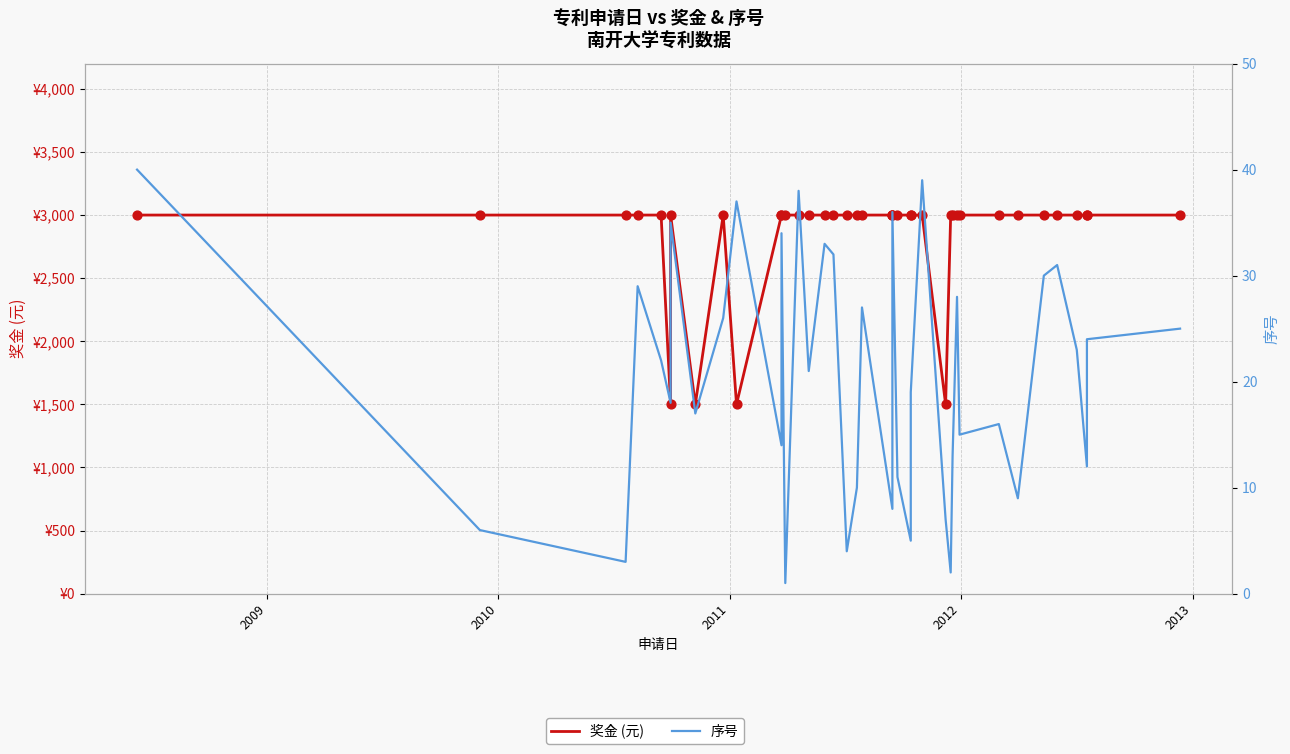

What are all the series names shown in the legend?

奖金 (元), 序号